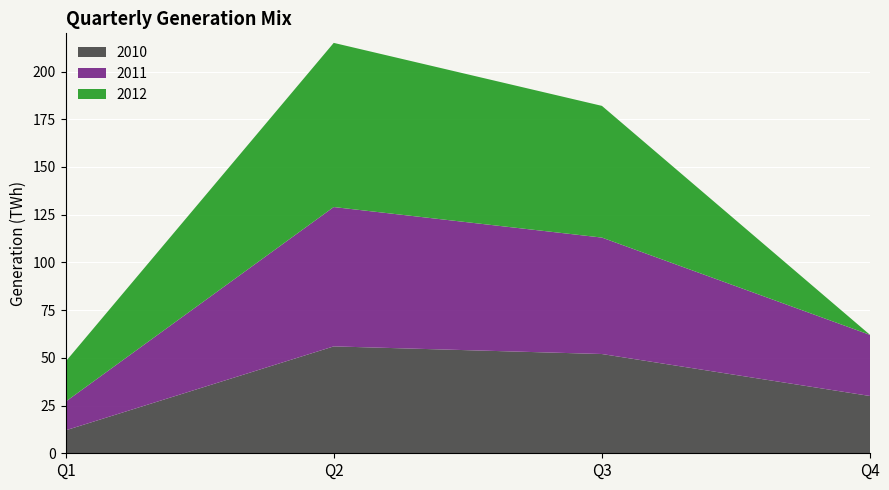

Reading left to right, list all the values displayed in this chart.

2010: Q1=12	Q2=56	Q3=52	Q4=30
2011: Q1=15	Q2=73	Q3=61	Q4=32
2012: Q1=21	Q2=86	Q3=69	Q4=0